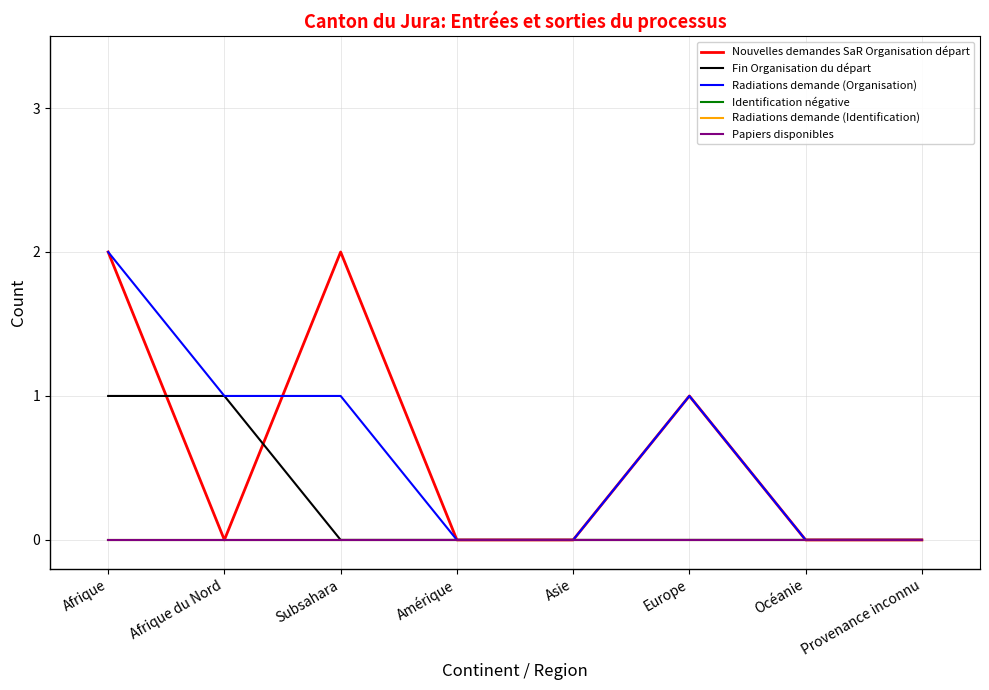

Is this an area chart (filled region under the line)?

No